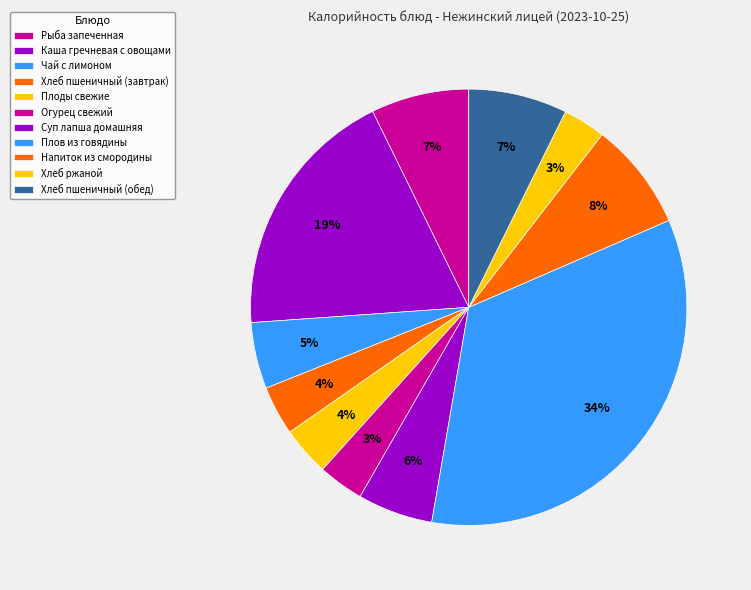

How many segments does this pie chart have?

11